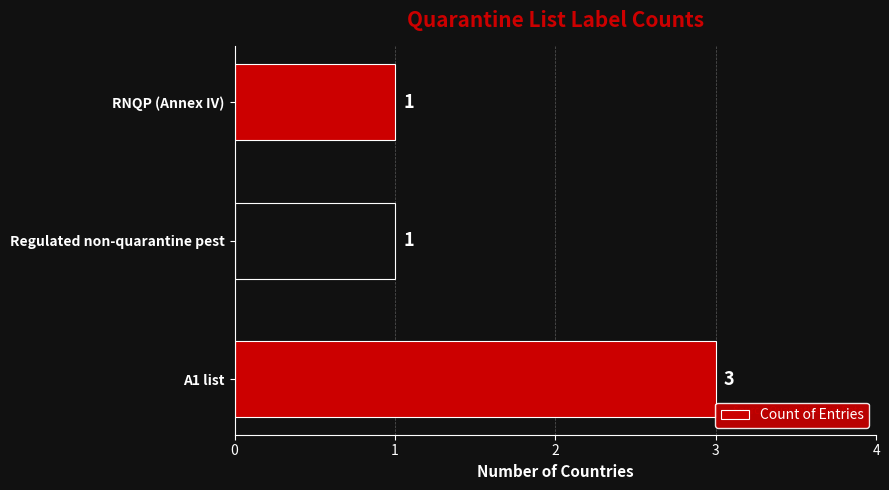

Which has a higher value, A1 list or RNQP (Annex IV)?

A1 list